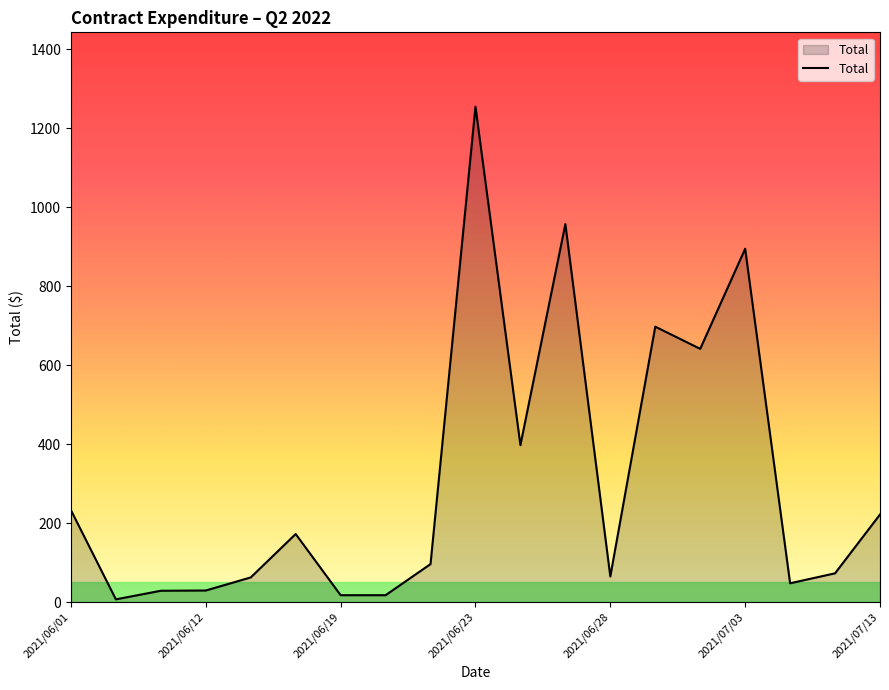

What is the average value?

311.4